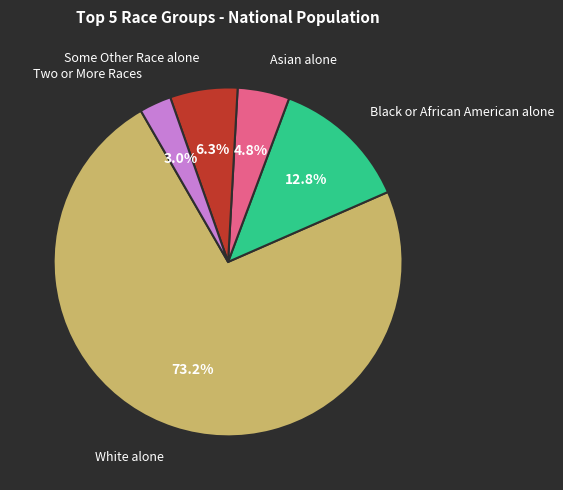

To the nearest percent, what is the average slice percentage?

20%